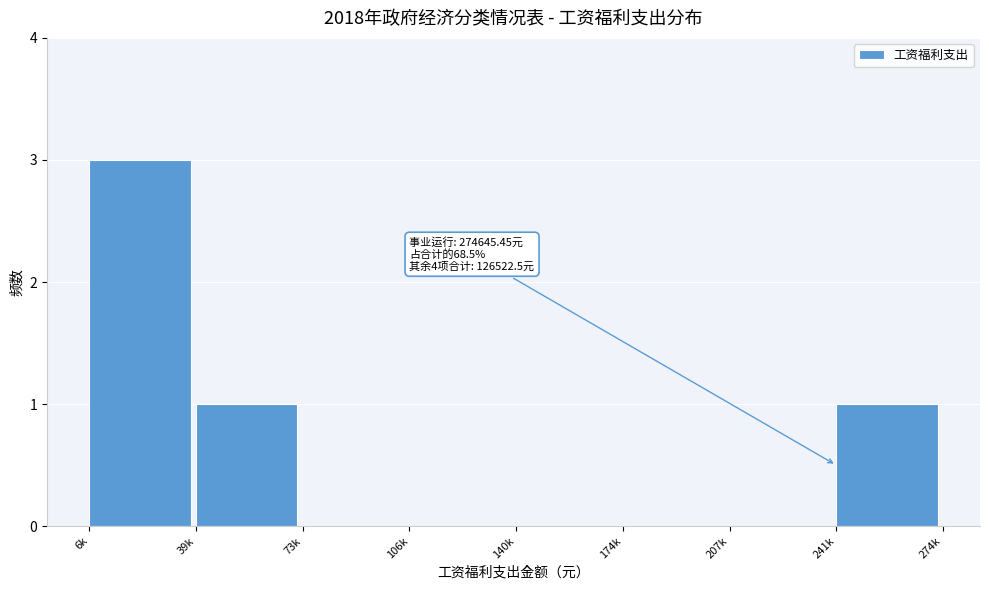

Reading left to right, extract all data points from this chart.

6k=3	39k=1	73k=0	106k=0	140k=0	174k=0	207k=0	241k=1